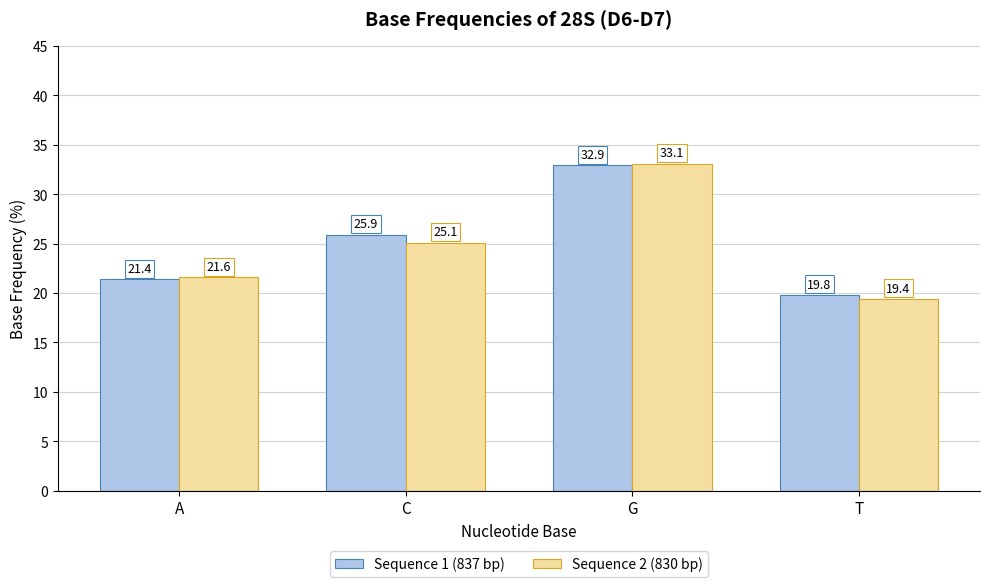

How many series are shown in this chart?

2